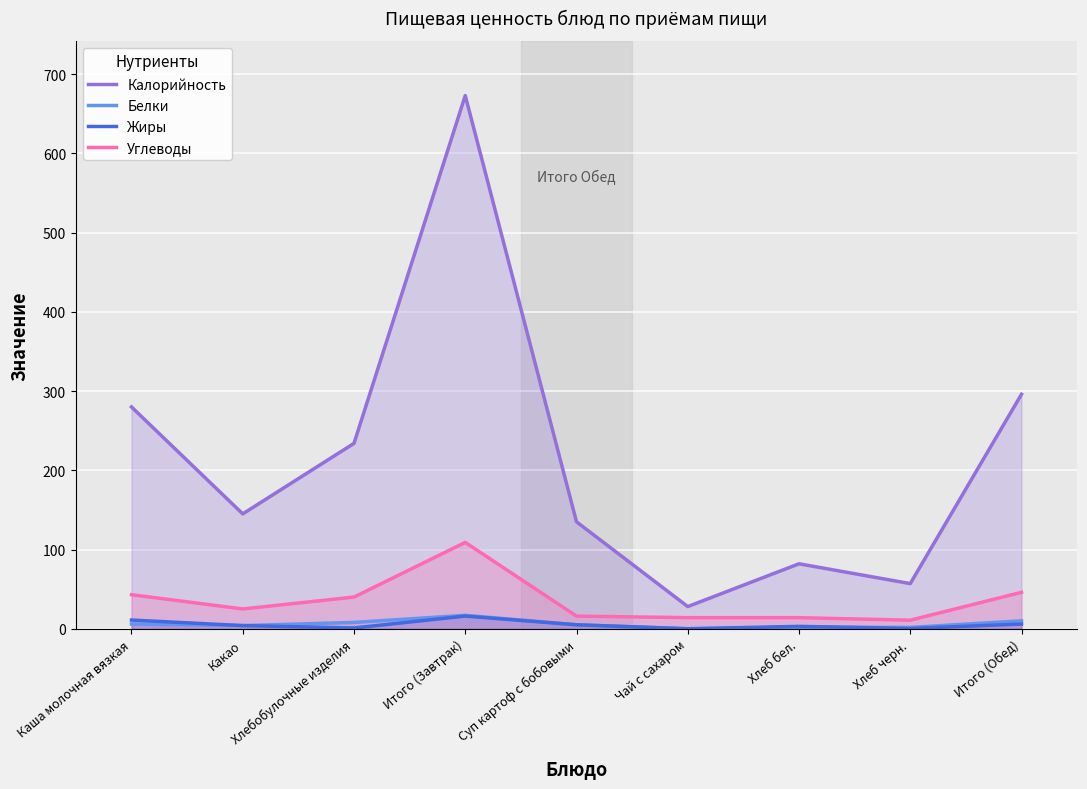

How many lines are shown in the chart?

4